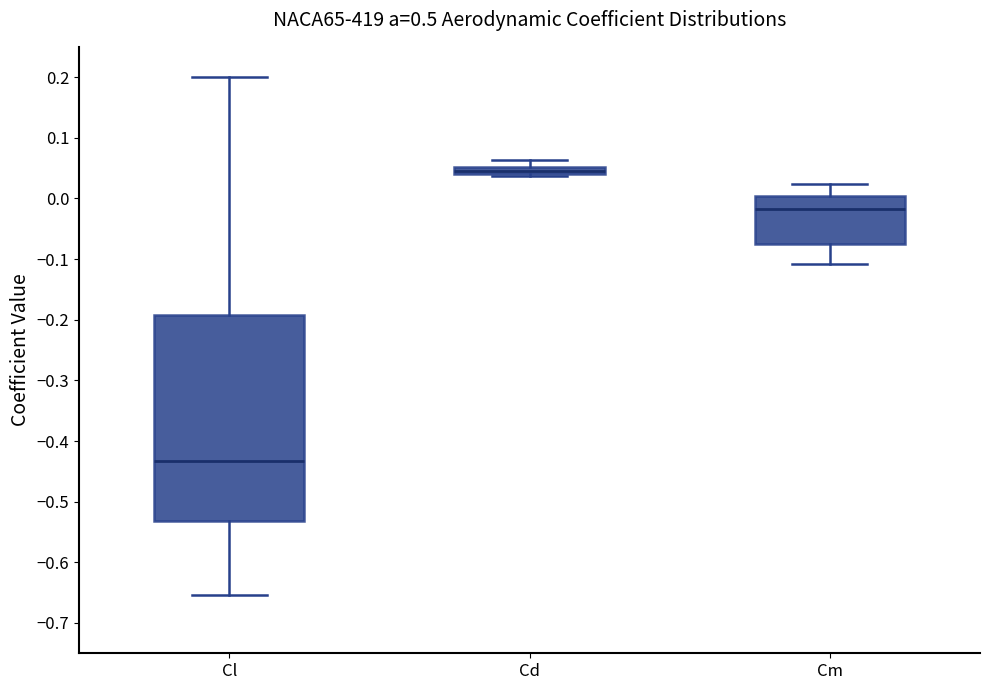

Where does the upper whisker of the box for Cm end on the y-axis? The values are not printed on the chart, so give them approximately, as read against the axis.

0.02